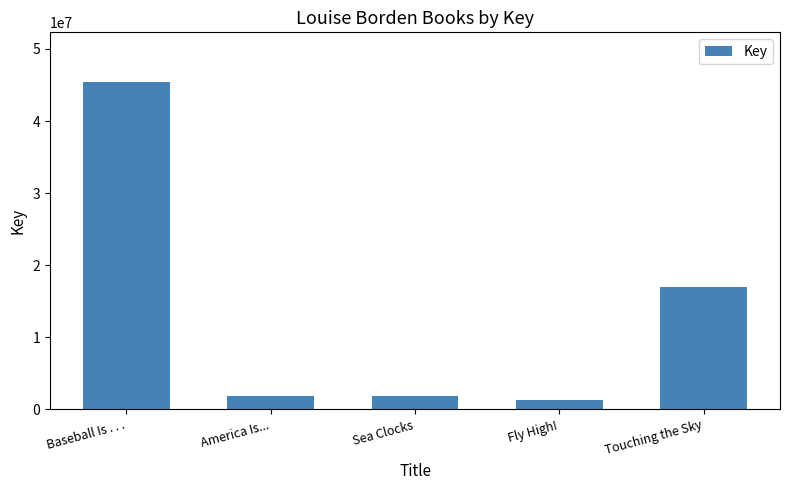

Is it true that the value at Baseball Is . . . is 45484329?

True